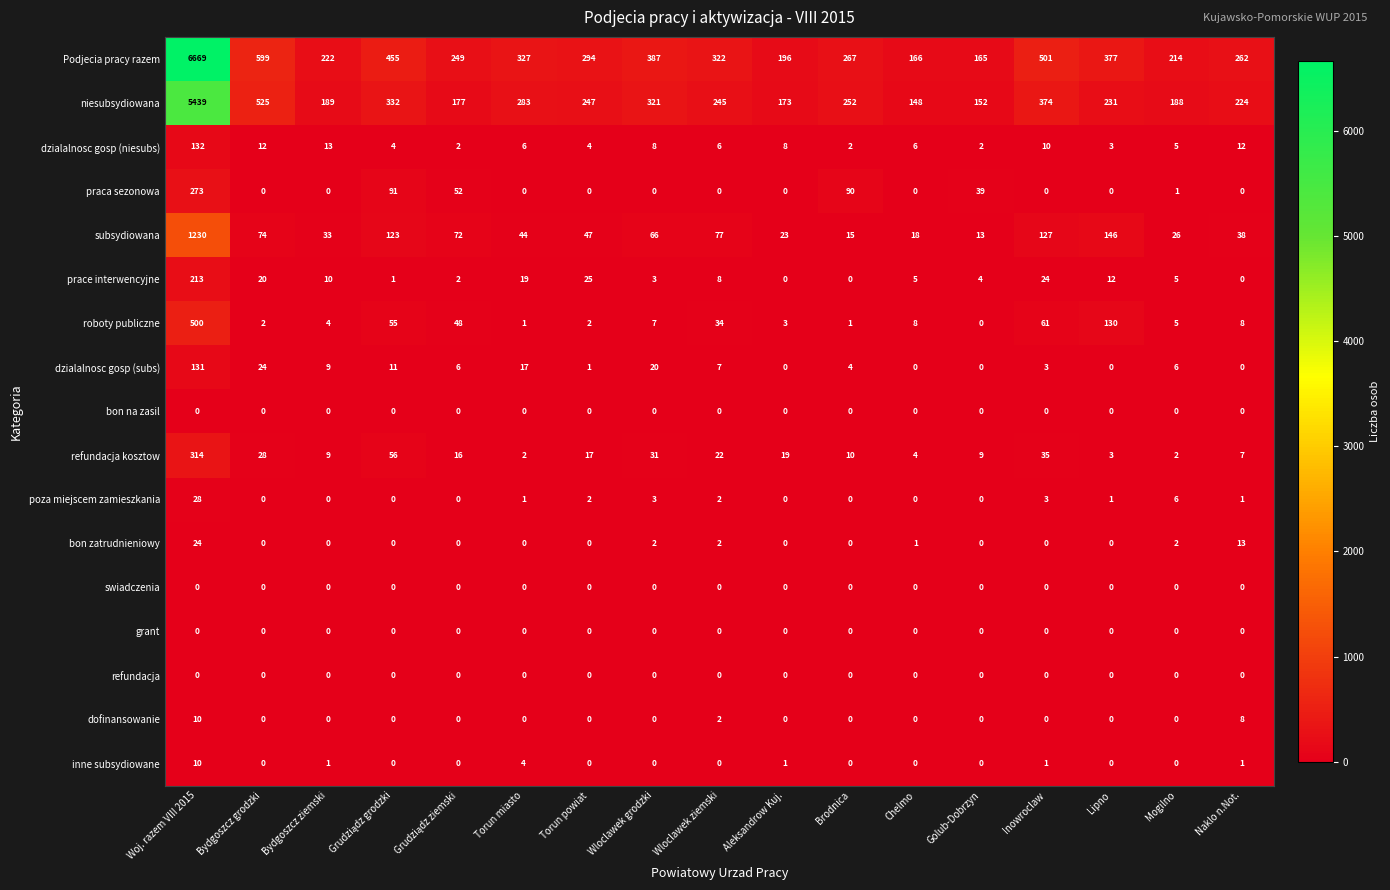

At which label is prace interwencyjne closest to 106?

Torun powiat